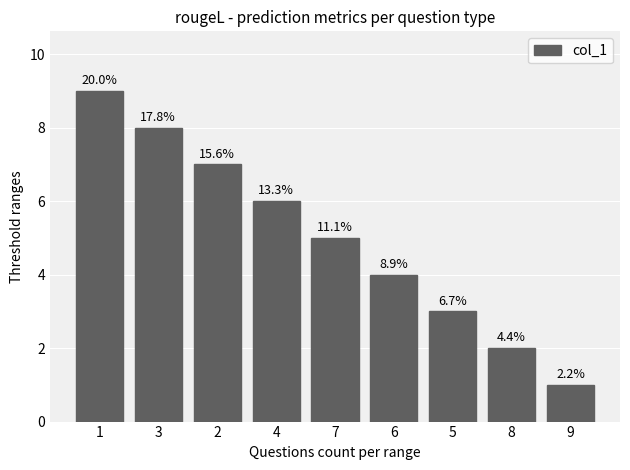

What is the label of the 4th bar from the left?

4